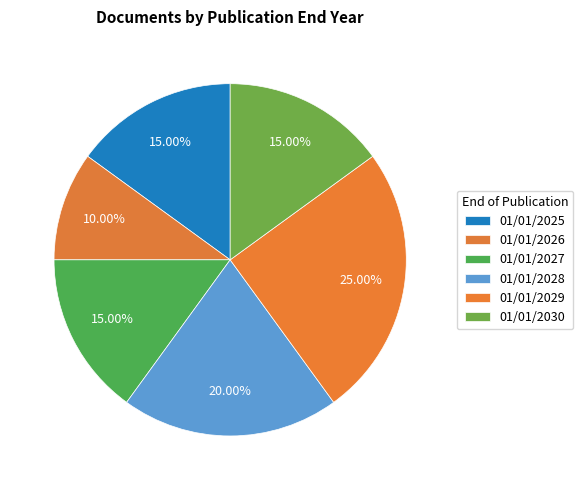

How many segments does this pie chart have?

6